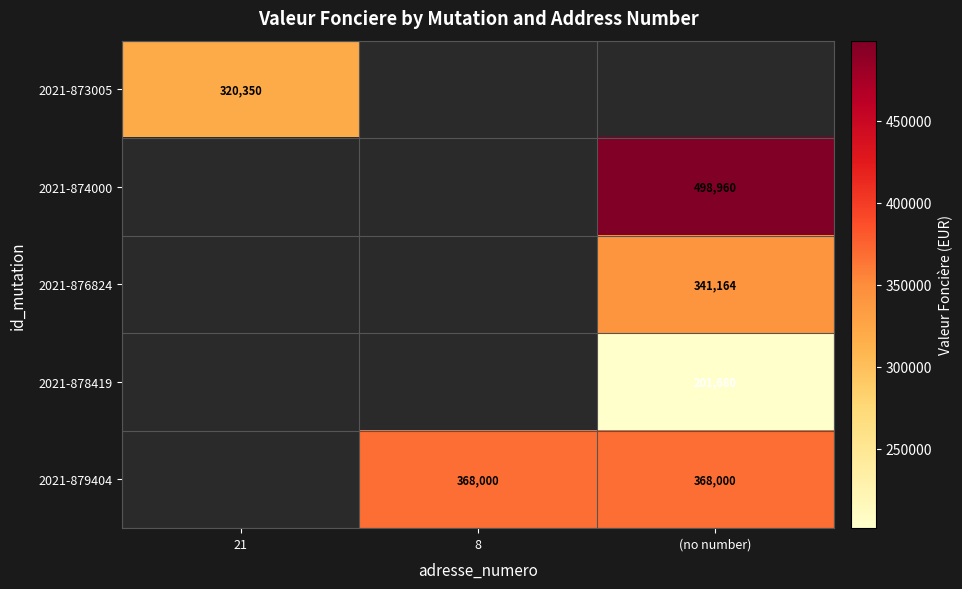

The 2021-873005 series shows 215239.6 at 21. True or false?

False